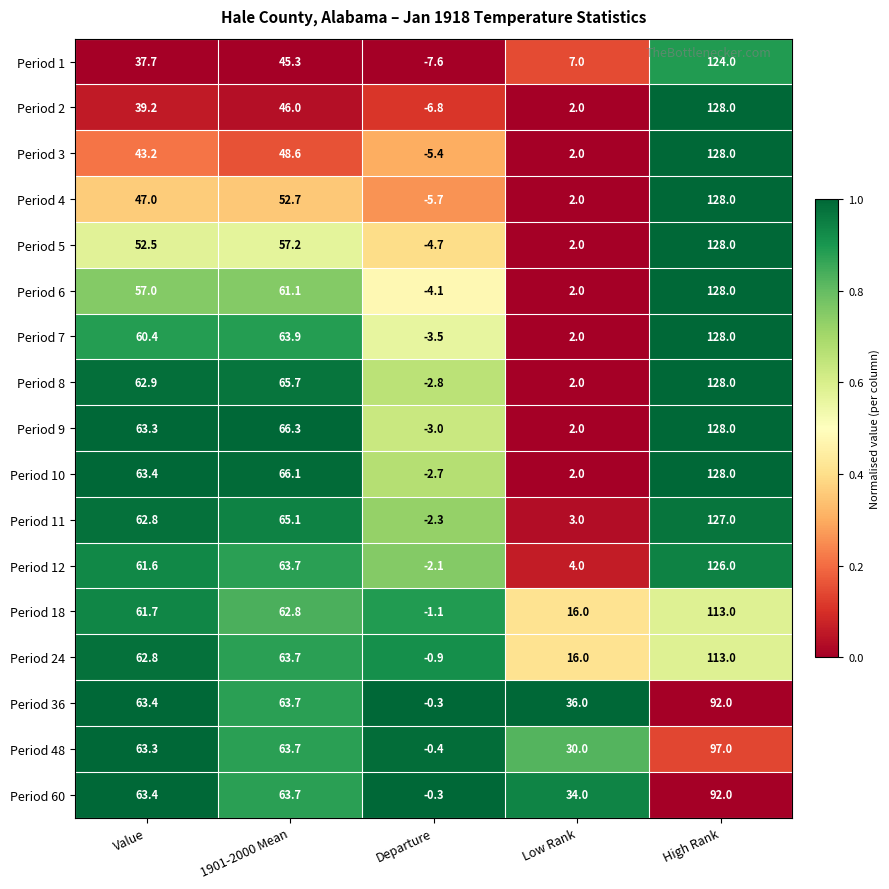

What is the sum of the Period 12 values at Value and High Rank?

187.6